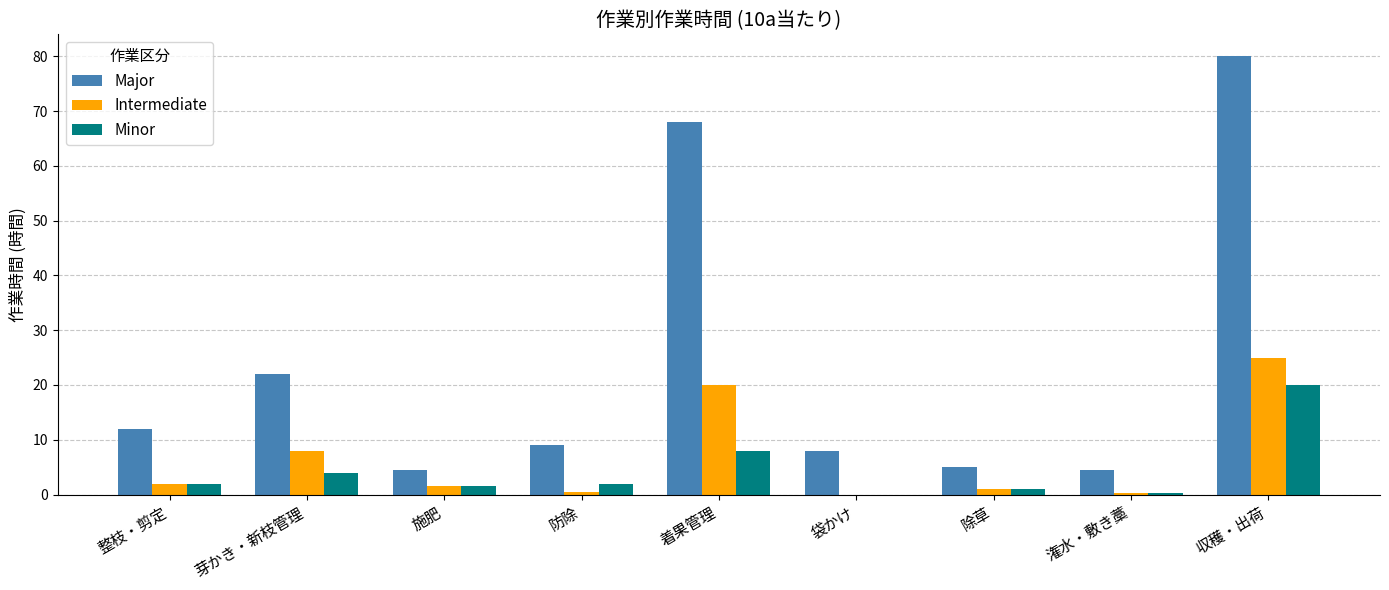

Is the value of Major at 除草 greater than the value of Minor at 整枝・剪定?

Yes